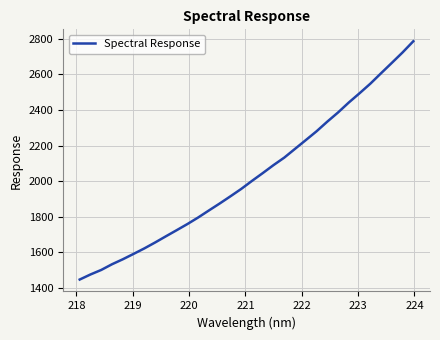

What is the minimum value shown in the chart?

1447.7